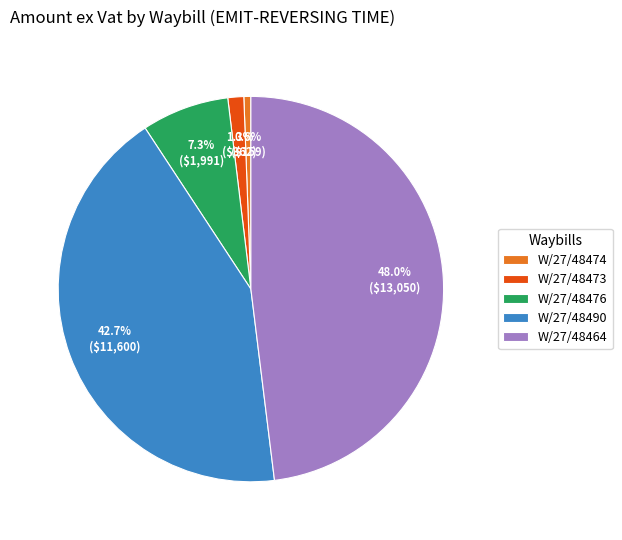

Between W/27/48474 and W/27/48476, which is larger?

W/27/48476